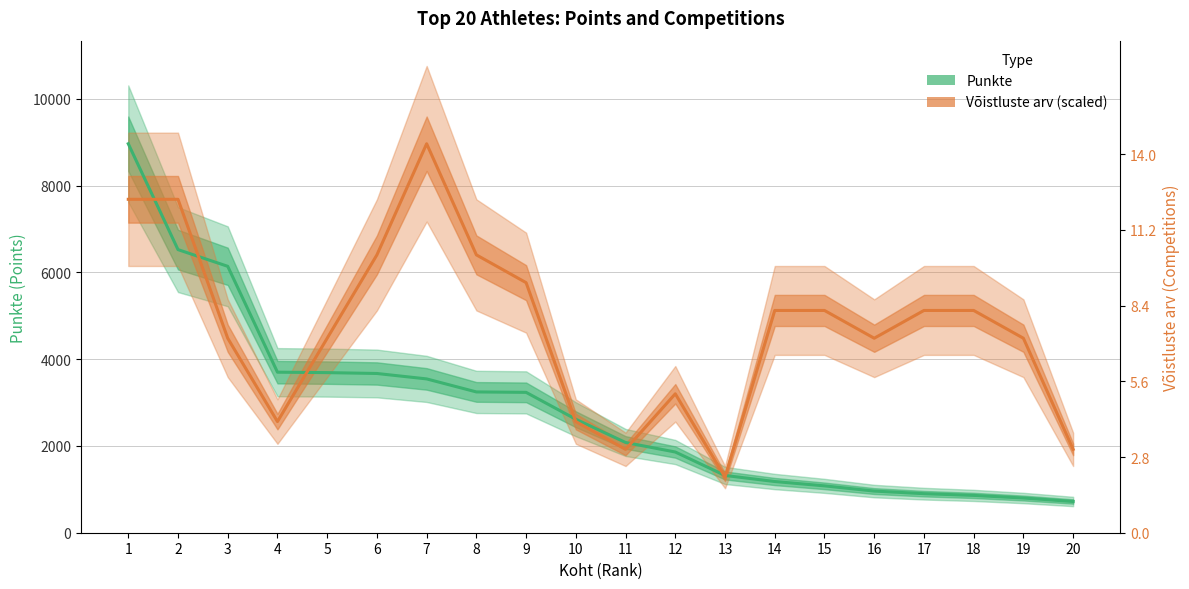

What is the maximum value shown in the chart?

8965.0